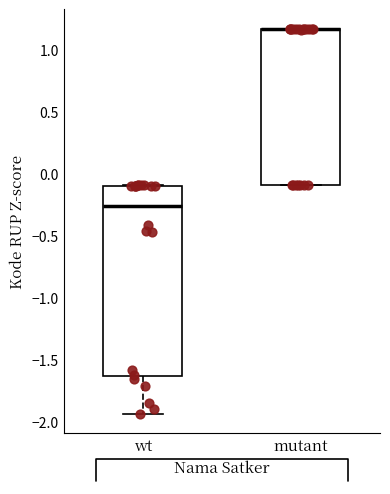

Reading left to right, read every box against the y-axis: the position of its median line, the range the box covers, and the ends of its whiskers. The values are not printed on the chart, so give them approximately, as read against the axis.

wt: median -0.25, box -1.65 to -0.10, whiskers -1.95 to -0.10
mutant: median 1.15 (drawn on the box's upper edge), box -0.10 to 1.15, whiskers -0.10 to 1.15